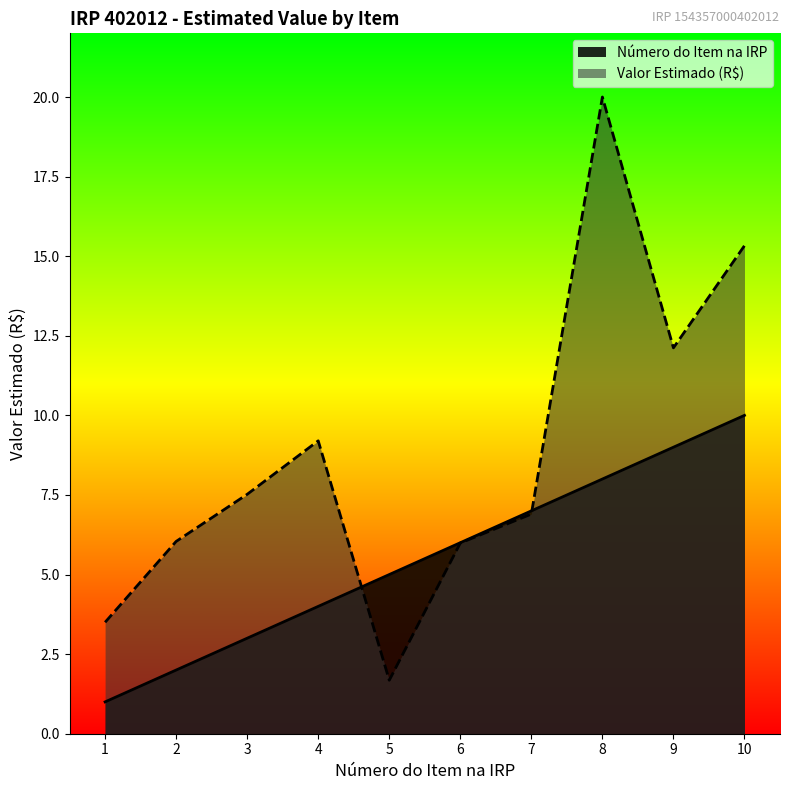

The Valor estimado (R$) series shows 7.5 at 3. True or false?

True